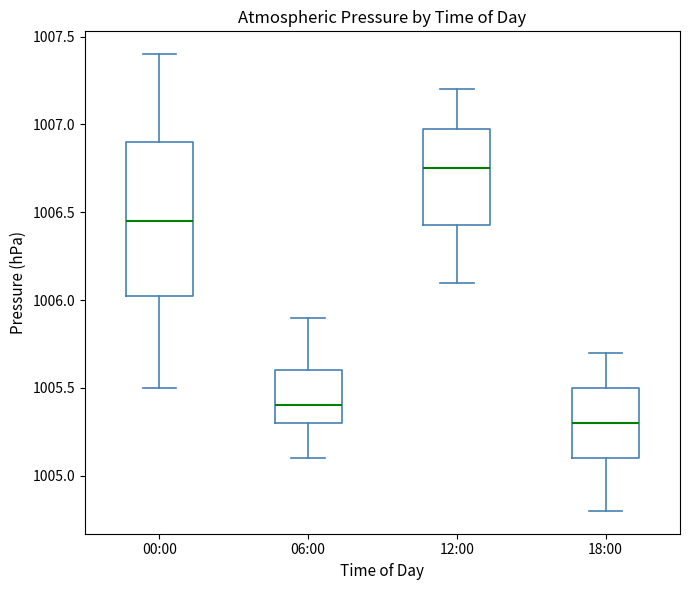

Reading left to right, transcribe this box plot: for each box, give where its median line is, the range the box spans, and where its two whiskers end, as read against the y-axis. The values are not printed on the chart, so give them approximately, as read against the axis.

00:00: median 1006.45, box 1006.05 to 1006.90, whiskers 1005.50 to 1007.40
06:00: median 1005.40, box 1005.30 to 1005.60, whiskers 1005.10 to 1005.90
12:00: median 1006.75, box 1006.45 to 1007.00, whiskers 1006.10 to 1007.20
18:00: median 1005.30, box 1005.10 to 1005.50, whiskers 1004.80 to 1005.70